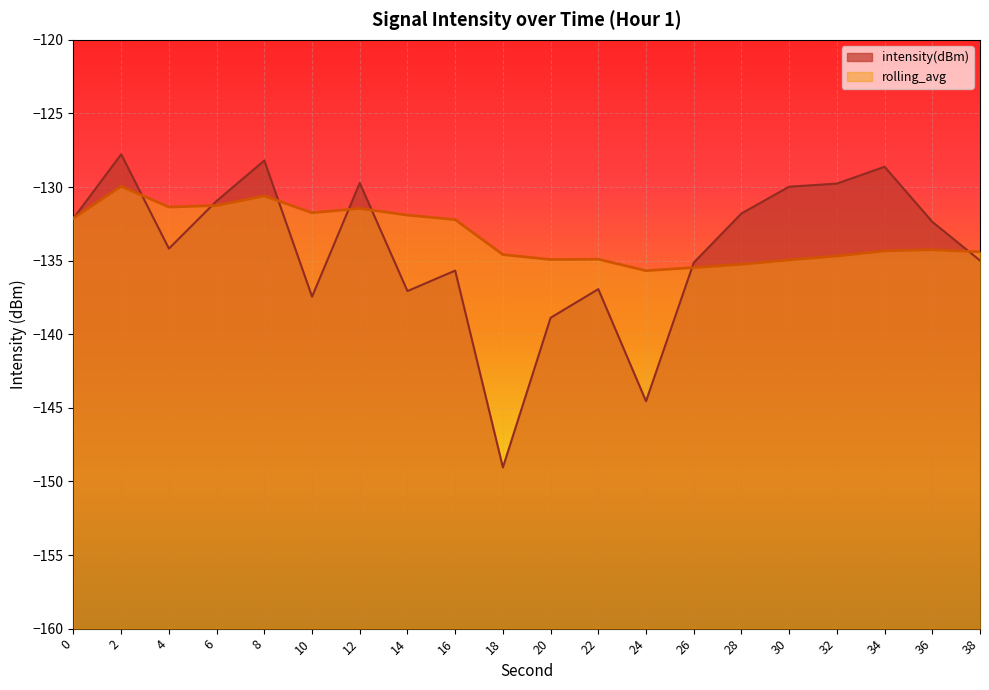

What are all the series names shown in the legend?

intensity(dBm), rolling_avg